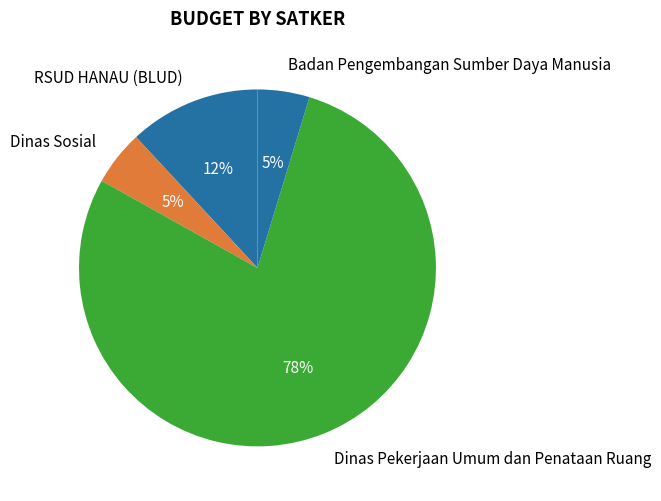

Do Dinas Pekerjaan Umum dan Penataan Ruang and Badan Pengembangan Sumber Daya Manusia together represent more than half of the pie?

Yes